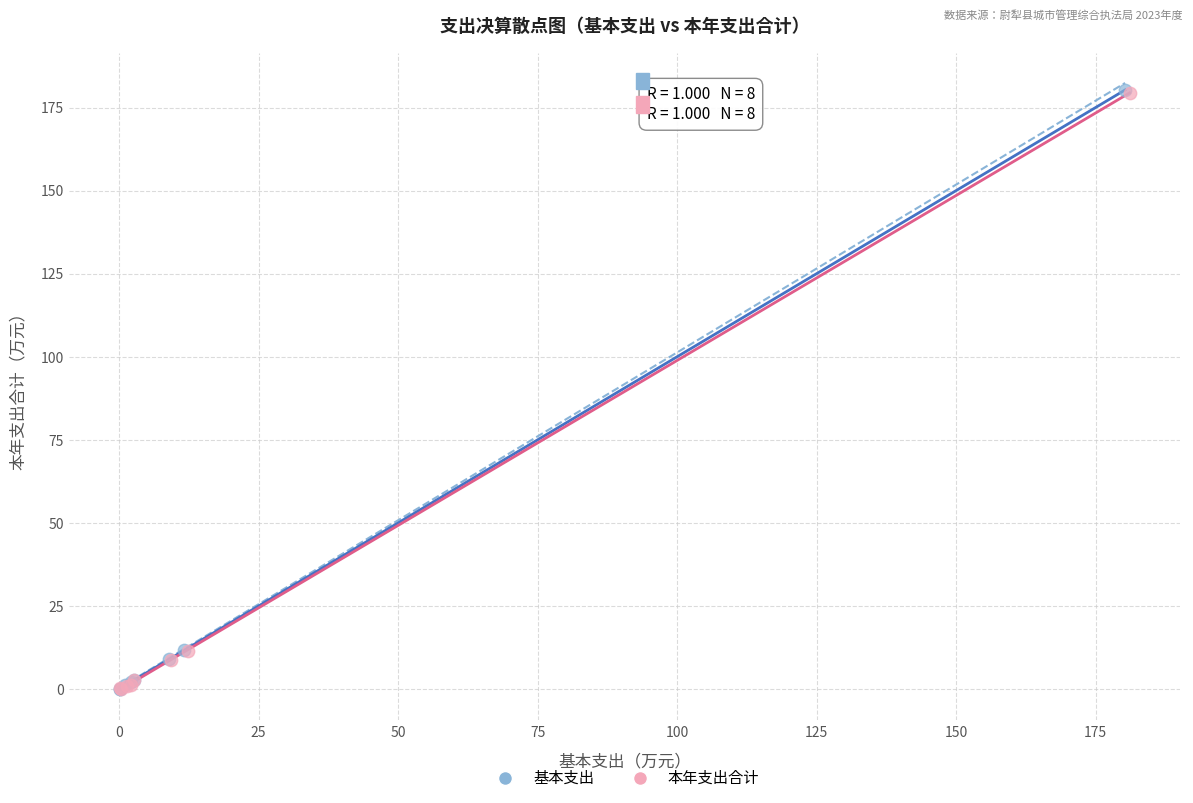

Which series has the widest spread of Y values?

基本支出